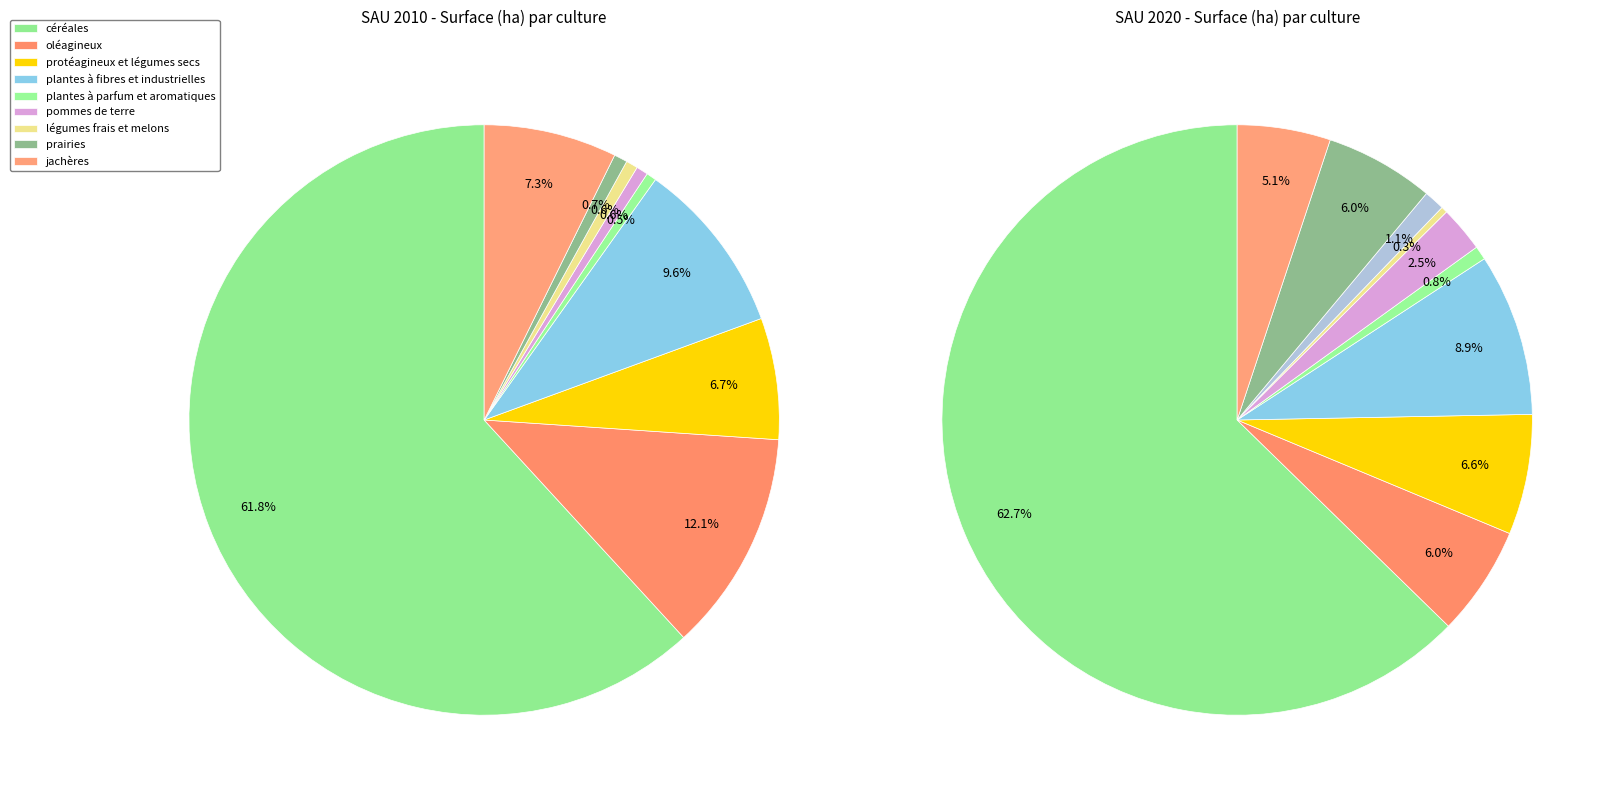

To the nearest percent, what is the average slice percentage?

10%